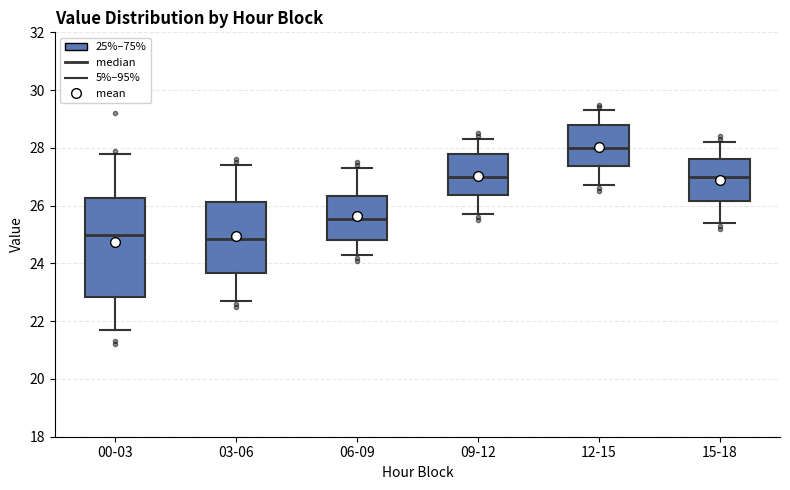

Which box has the highest median line?

12-15